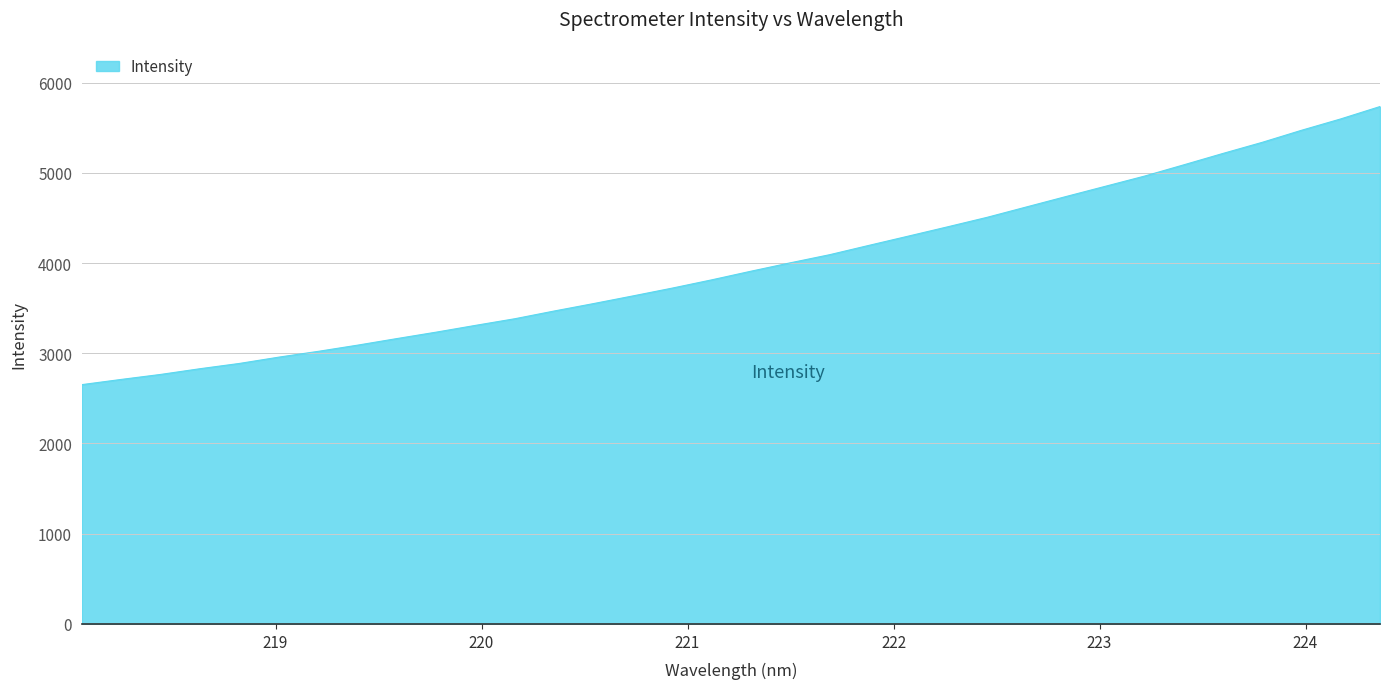

What is the minimum value shown in the chart?

2652.4